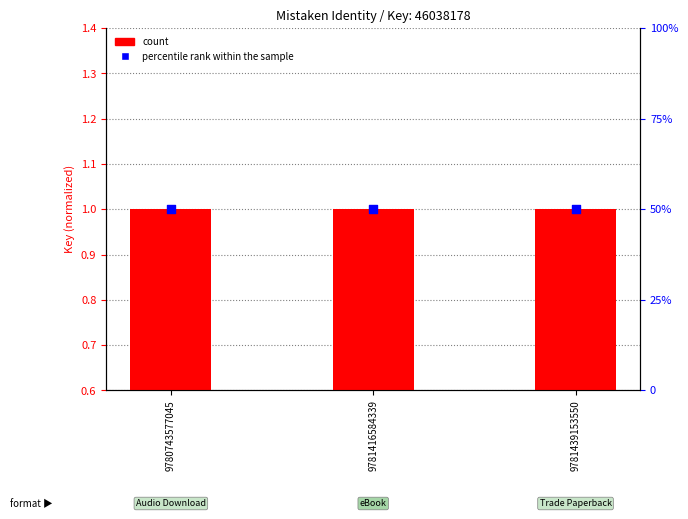

Which series has the largest total across all categories?

percentile rank within the sample